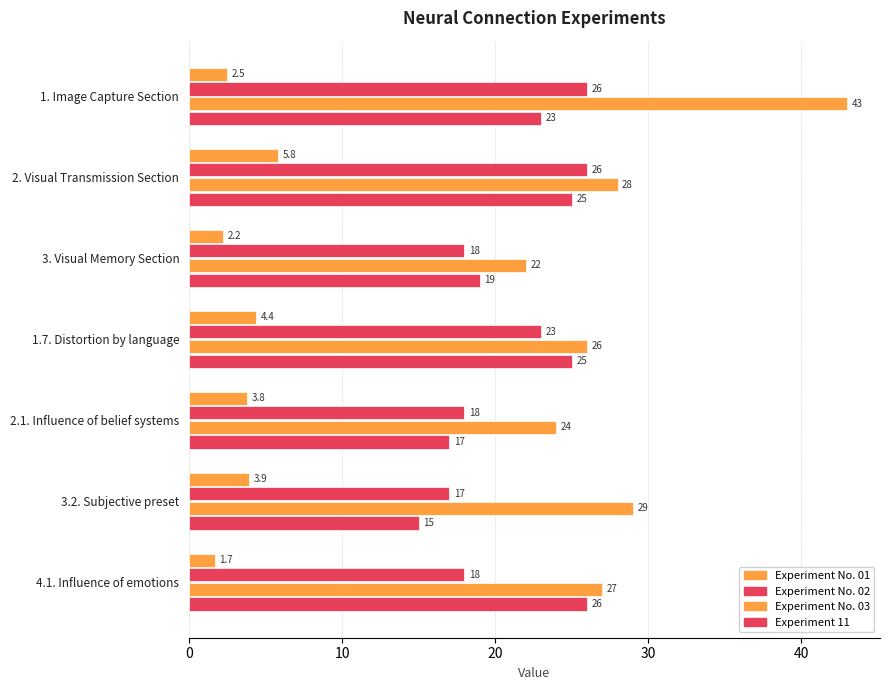

How many series are shown in this chart?

4